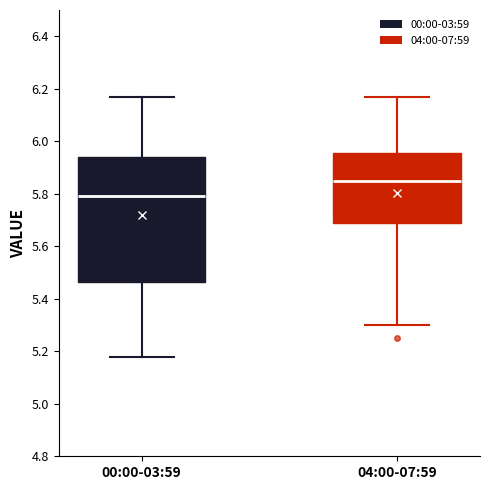

Which box has the lowest median line?

00:00-03:59